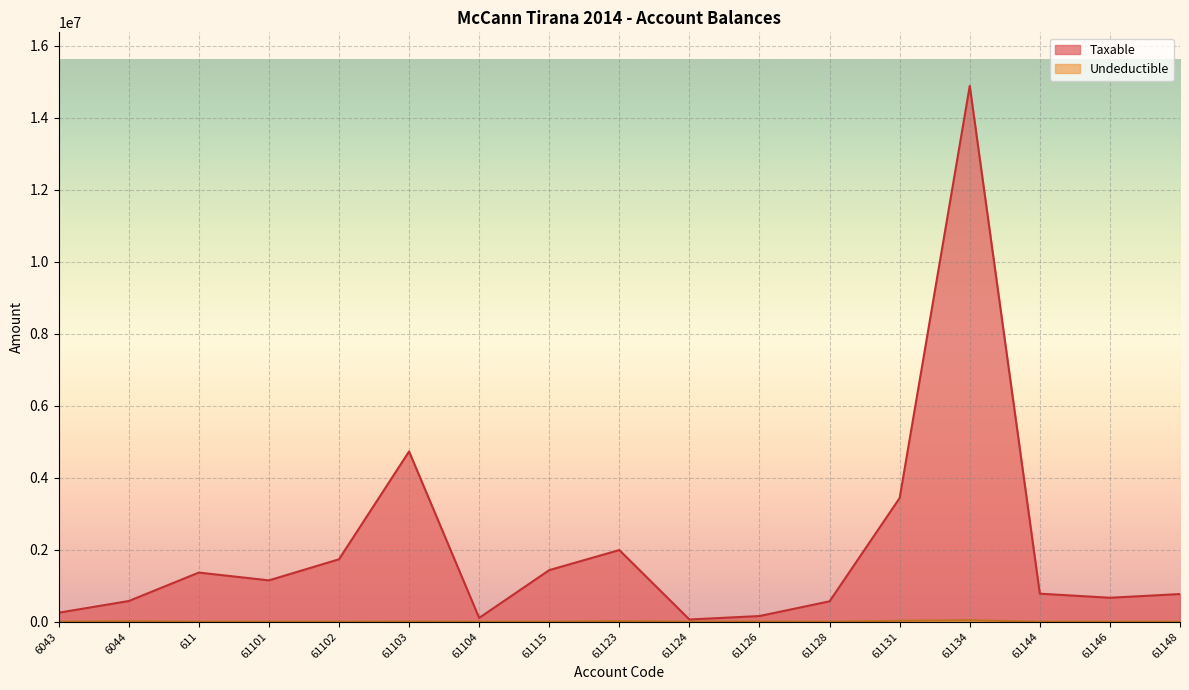

Which series has the largest total across all categories?

Taxable